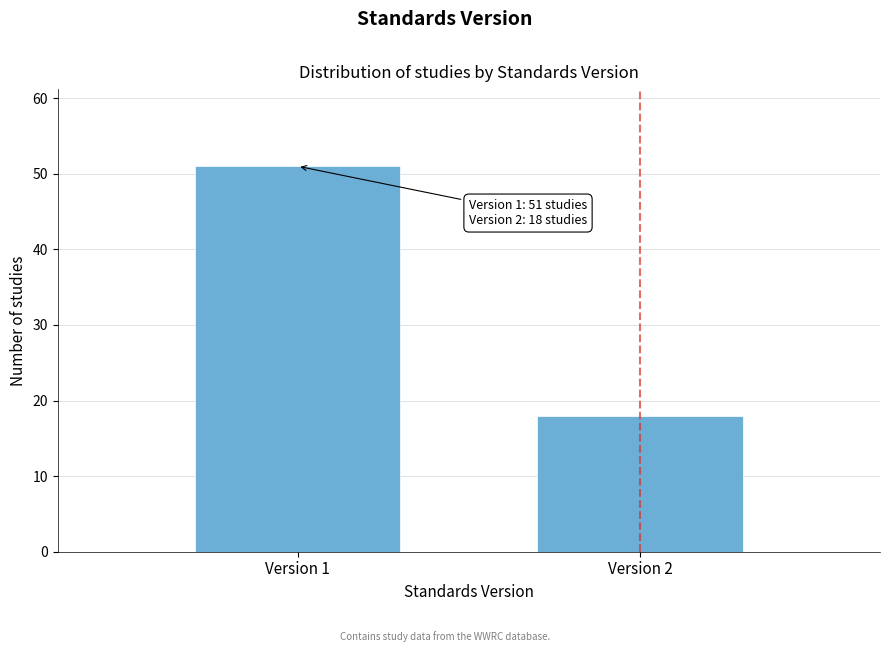

Reading right to left, list all the values displayed in this chart.

Version 2=18	Version 1=51